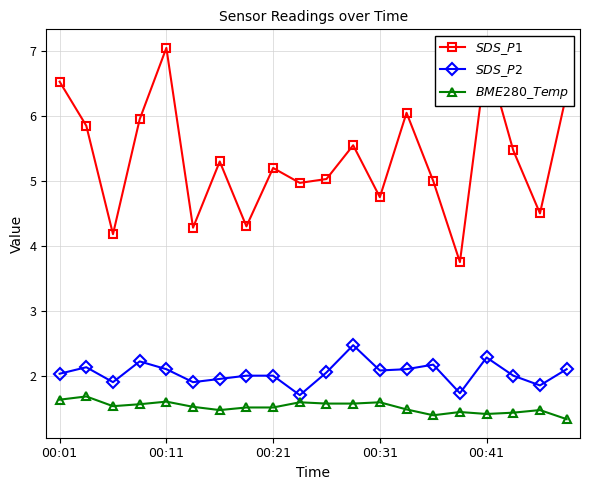

True or false: $BME280\_Temp$ and $SDS\_P2$ cross at least once.

False